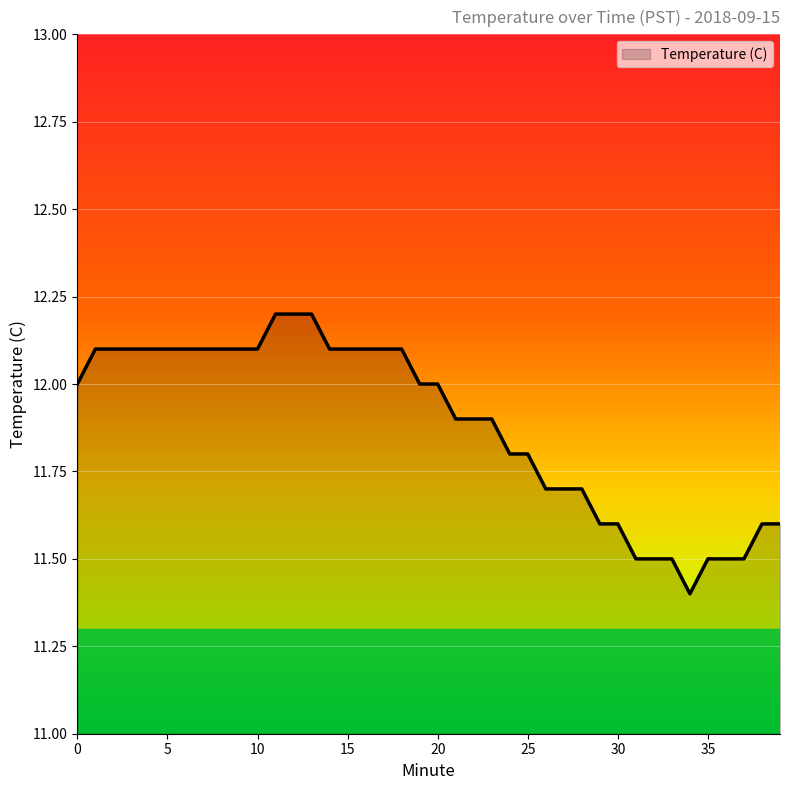

What is the minimum value shown in the chart?

11.4